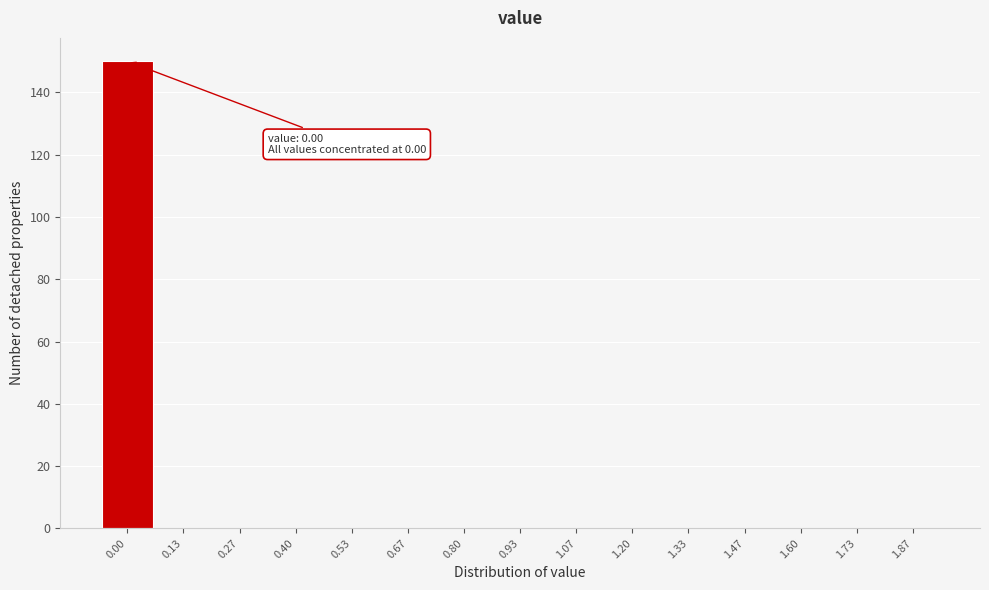

Reading left to right, extract all data points from this chart.

0.00=150	0.13=0	0.27=0	0.40=0	0.53=0	0.67=0	0.80=0	0.93=0	1.07=0	1.20=0	1.33=0	1.47=0	1.60=0	1.73=0	1.87=0